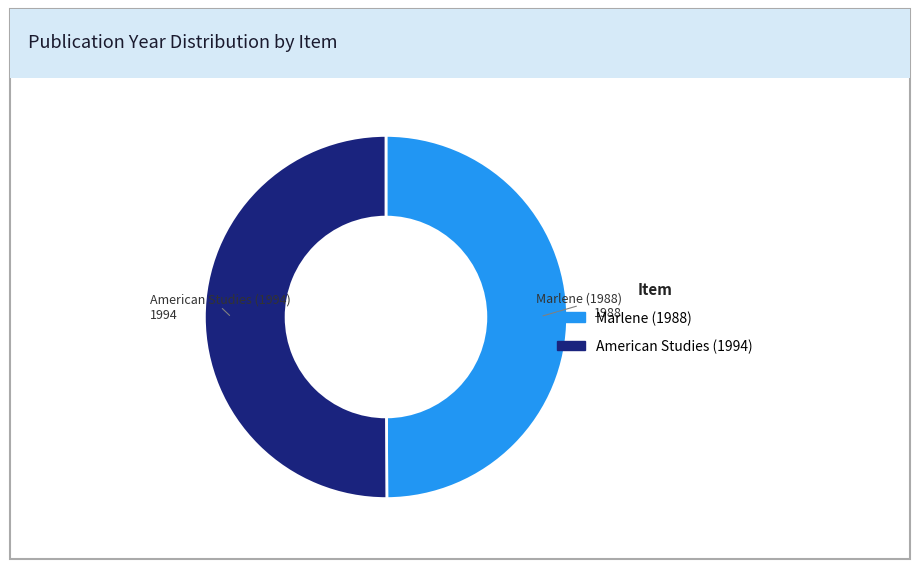

The Marlene (1988) slice represents 41% of the pie. True or false?

False